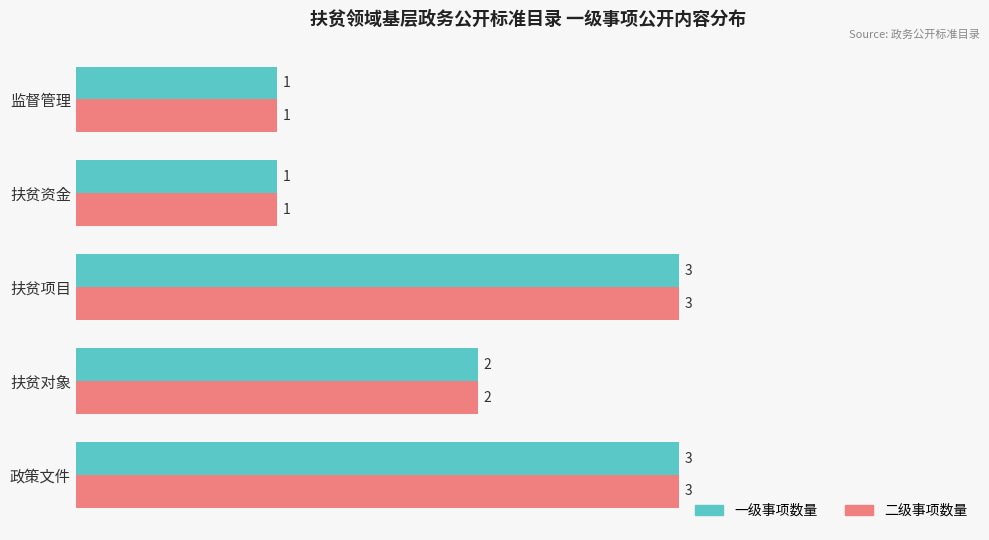

What is the maximum value shown in the chart?

3